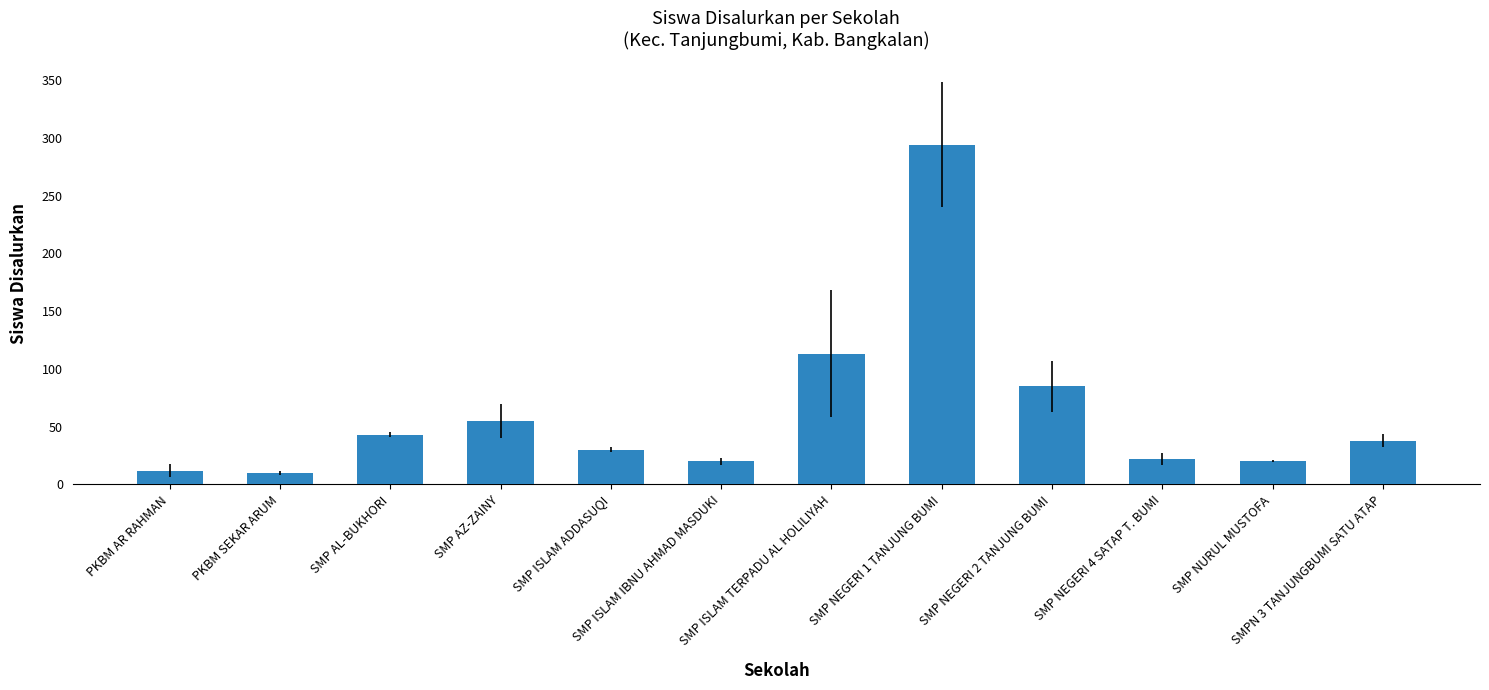

Reading left to right, transcribe all the data shown in this chart.

PKBM AR RAHMAN=12	PKBM SEKAR ARUM=10	SMP AL-BUKHORI=43	SMP AZ-ZAINY=55	SMP ISLAM ADDASUQI=30	SMP ISLAM IBNU AHMAD MASDUKI=20	SMP ISLAM TERPADU AL HOLILIYAH=113	SMP NEGERI 1 TANJUNG BUMI=294	SMP NEGERI 2 TANJUNG BUMI=85	SMP NEGERI 4 SATAP T. BUMI=22	SMP NURUL MUSTOFA=20	SMPN 3 TANJUNGBUMI SATU ATAP=38